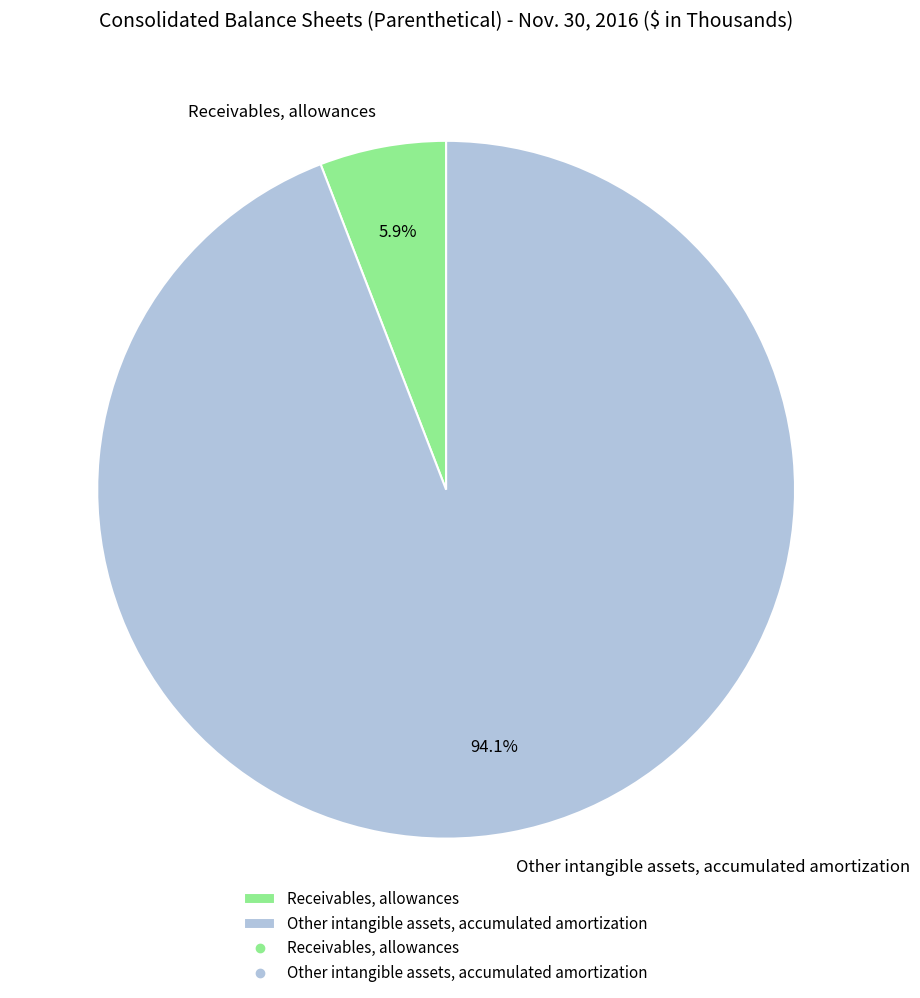

How many slices are in this pie chart?

2